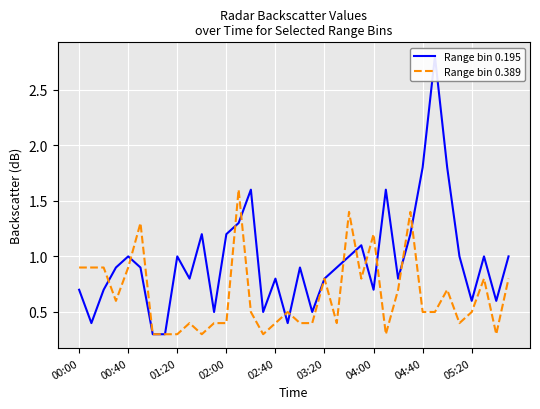

What is the maximum value for Range bin 0.389?

1.6